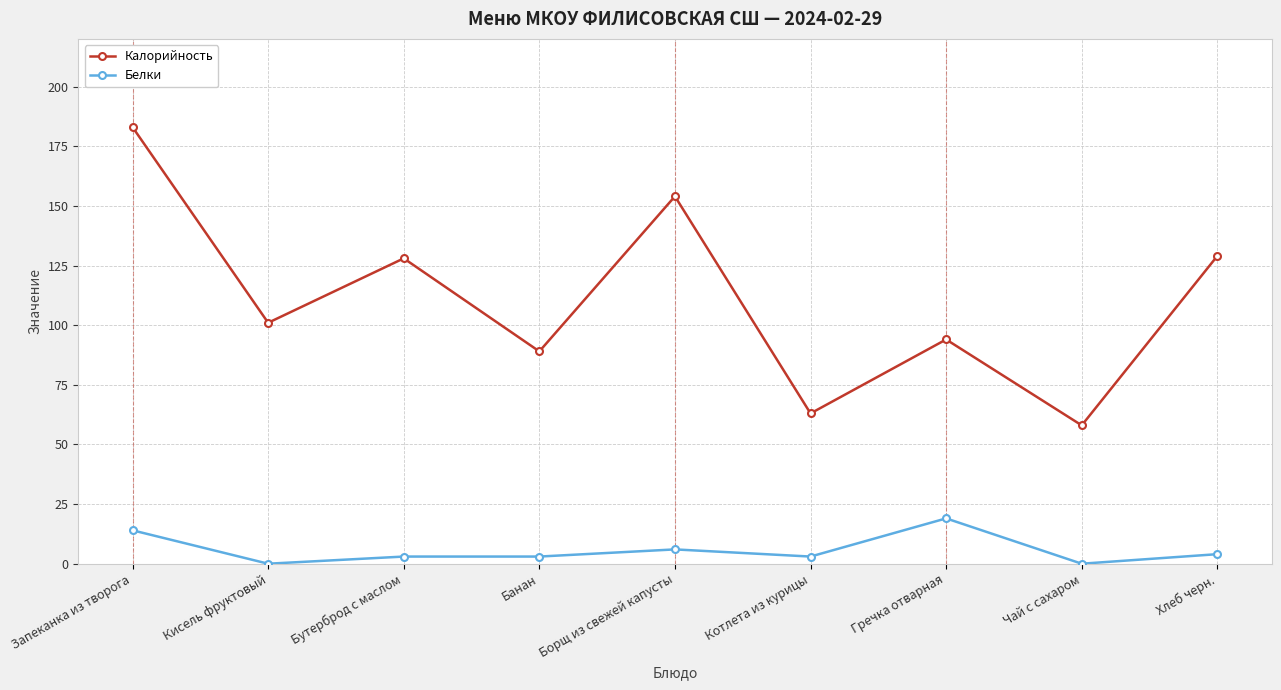

How many series are shown in this chart?

2